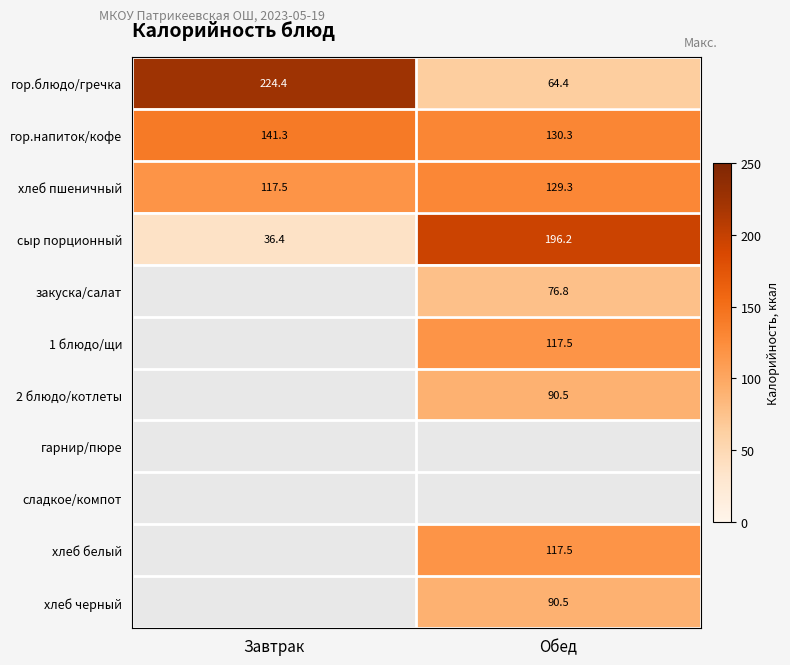

Which category has the highest value in the гор.напиток/кофе series?

Завтрак